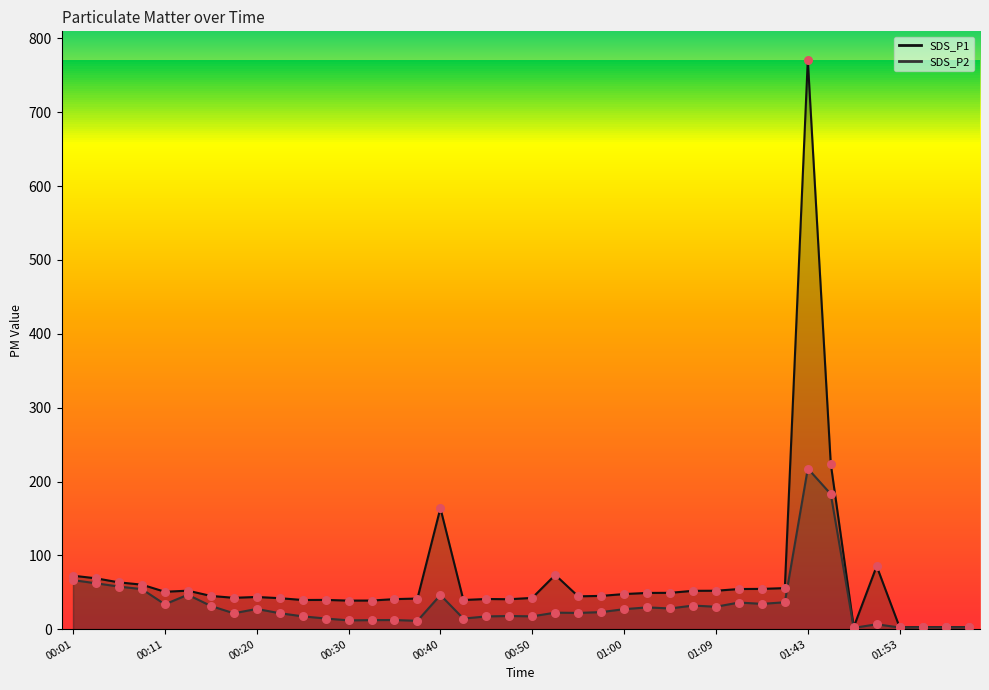

At how many categories does at least one series exceed 464?

1